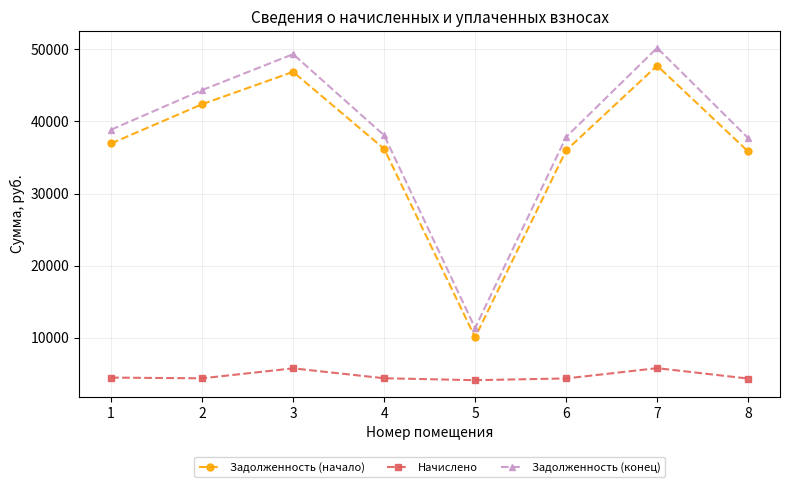

Rank the series at 4 from lowest to highest value.

Начислено, Задолженность (начало), Задолженность (конец)